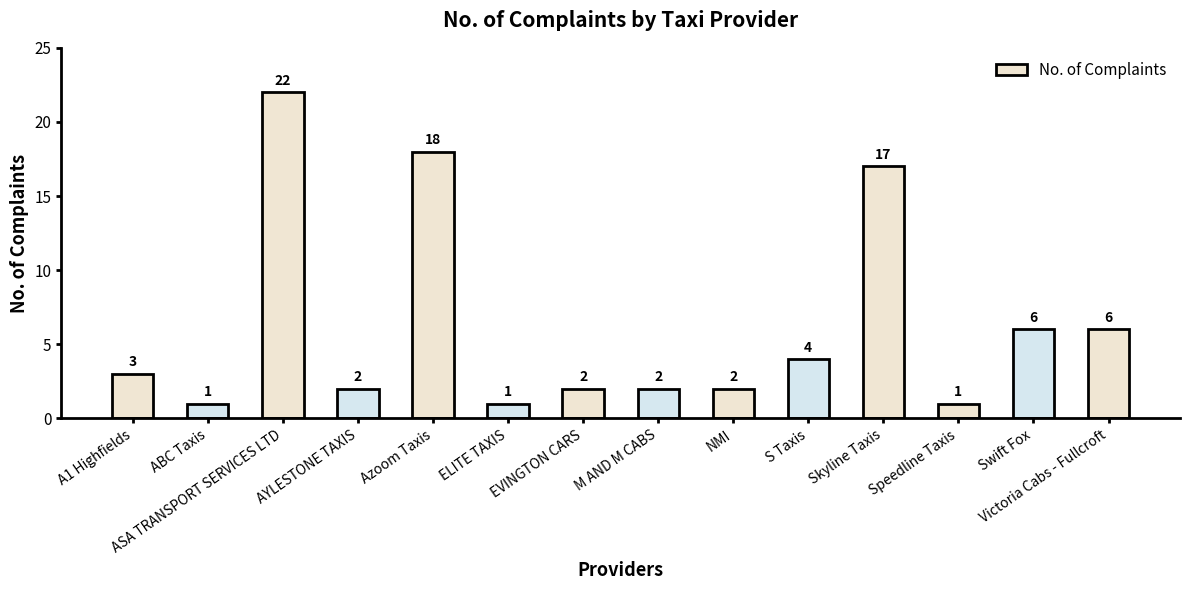

What is the greatest value displayed?

22